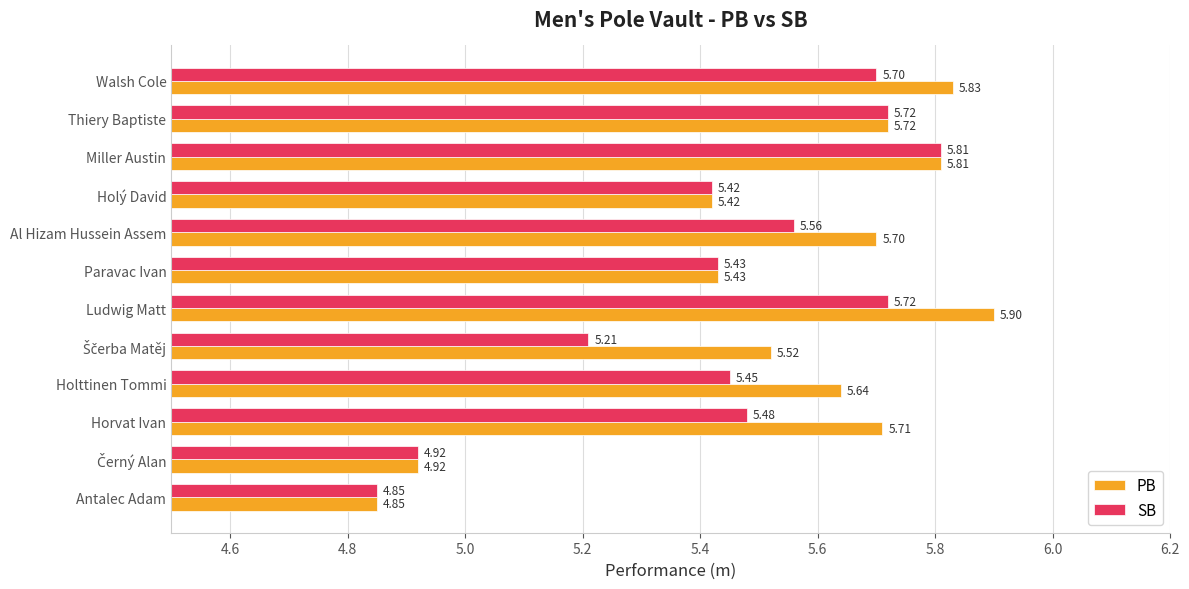

Which label corresponds to the largest value in the chart?

Ludwig Matt